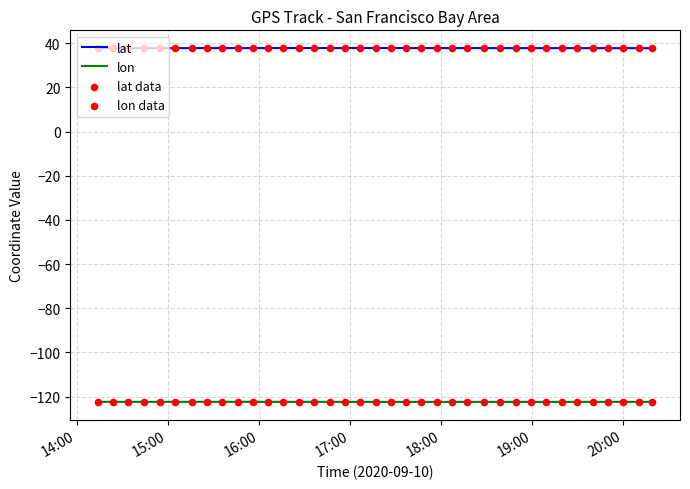

Which series has the largest total across all categories?

lat